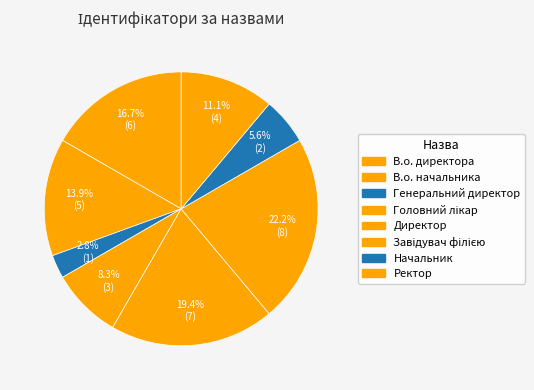

What is the largest slice in the pie chart?

Завідувач філією